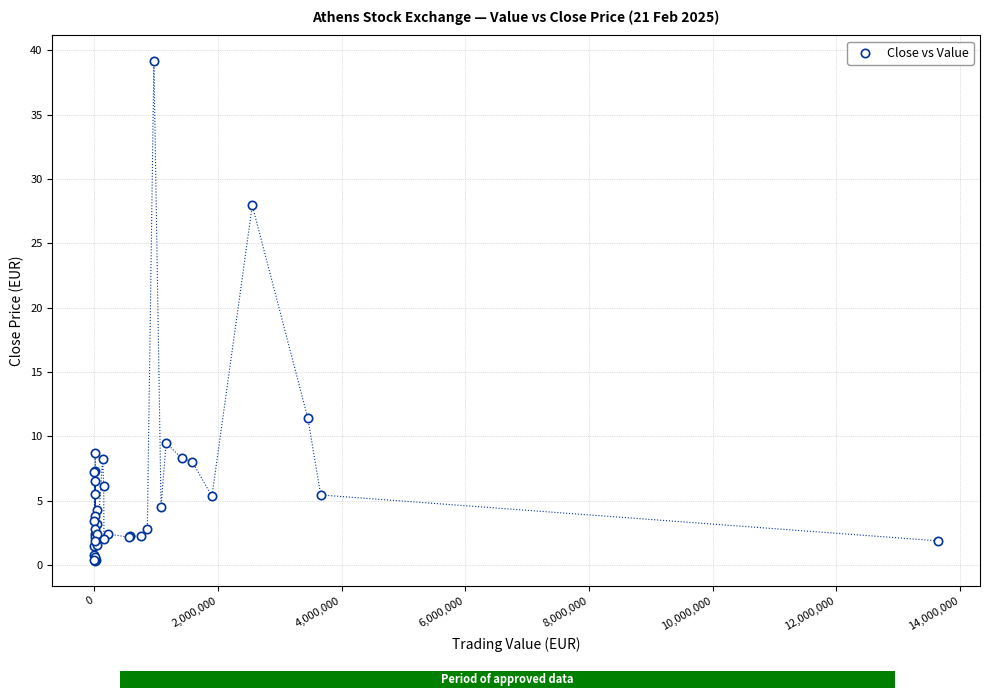

What Y value in the scatter plot is closest to 19?

11.4